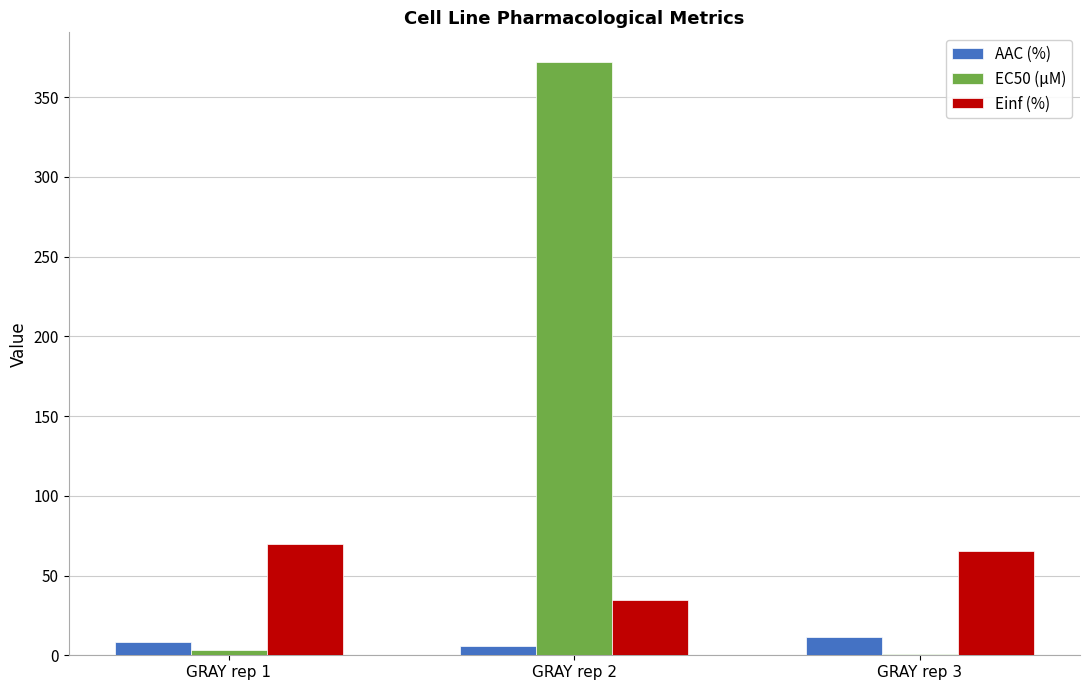

Which category has the highest value across all series?

GRAY rep 2